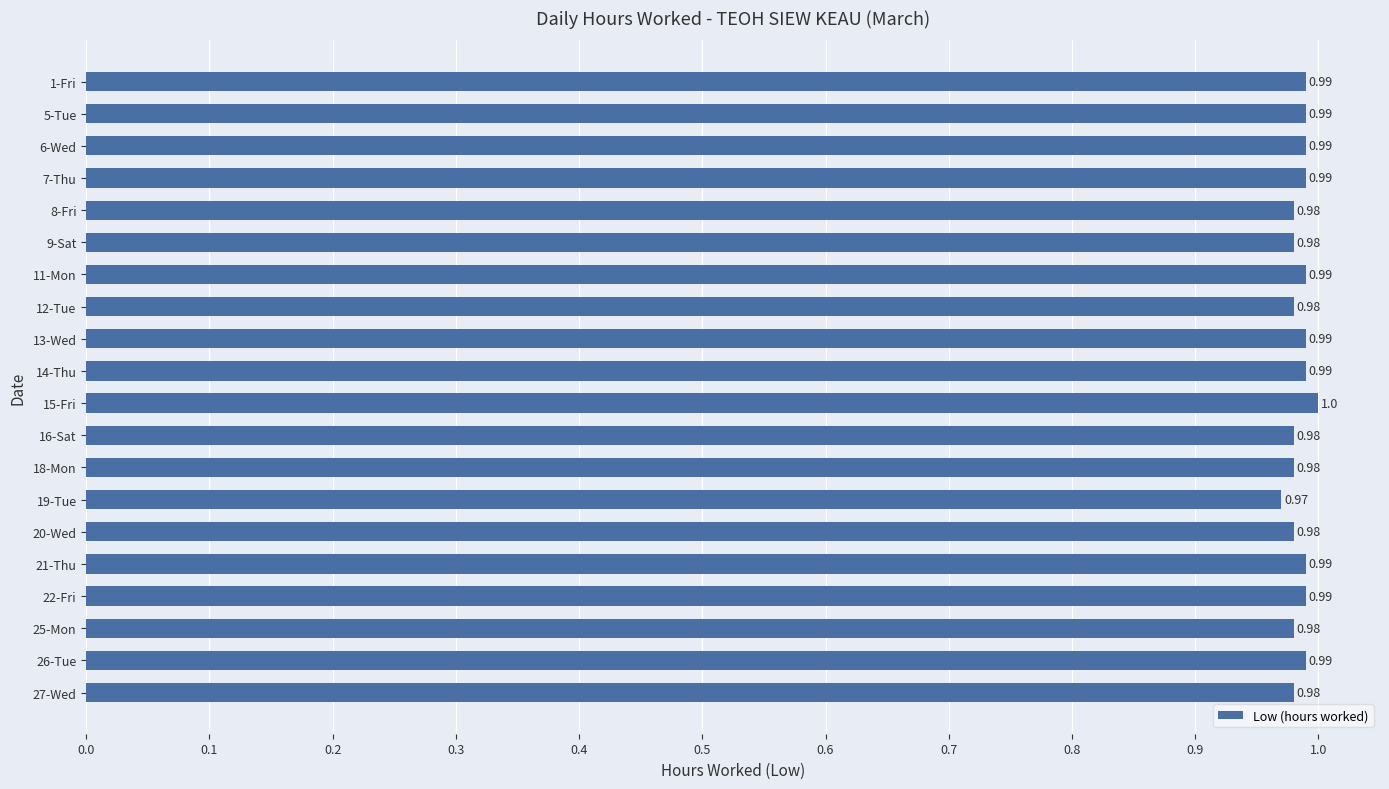

What is the sum of all values?

19.7